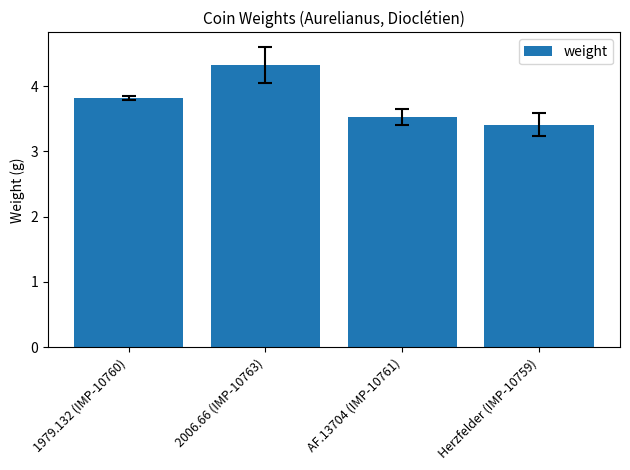

Is it true that the value at 1979.132 (IMP-10760) is 5.1?

False